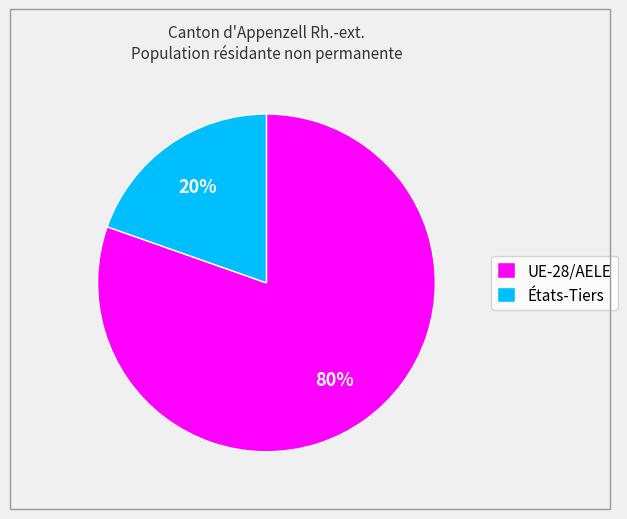

How many slices are in this pie chart?

2